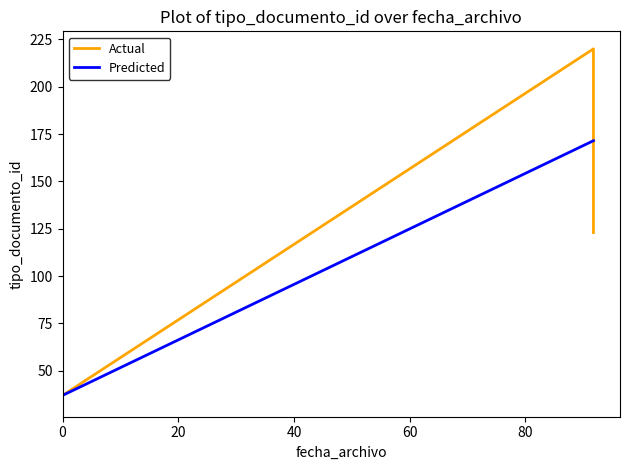

How many values in the Actual series exceed 38?

3